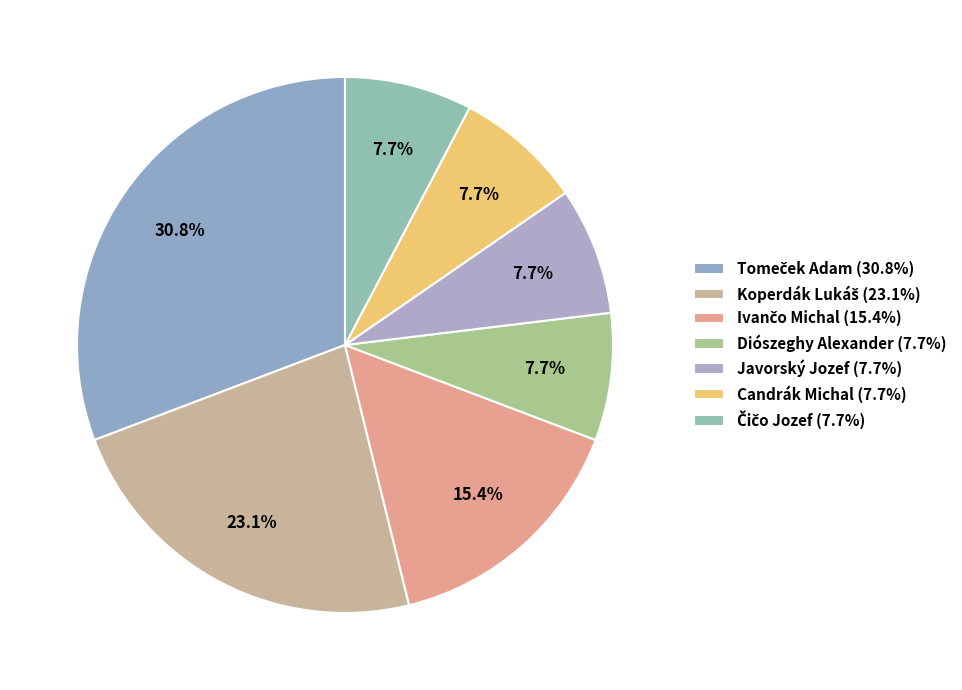

Approximately how many times larger is the value at Javorský Jozef compared to Koperdák Lukáš?

0.3